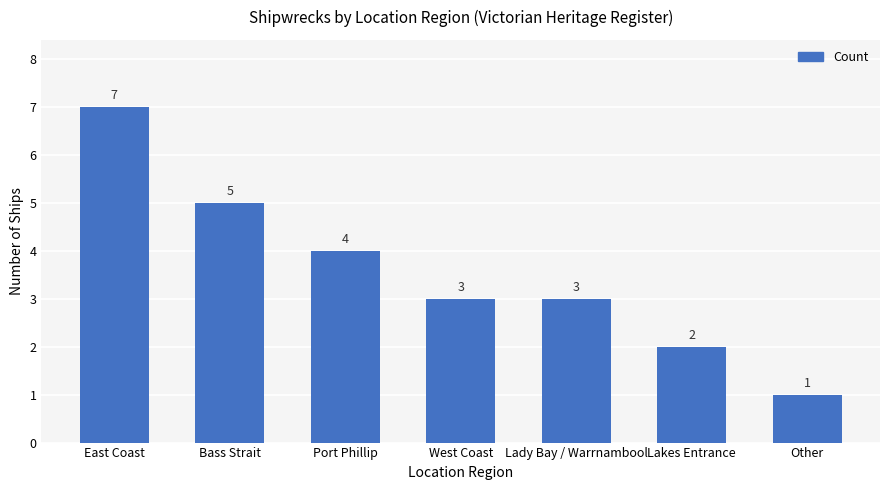

What is the difference between the maximum and minimum values?

6